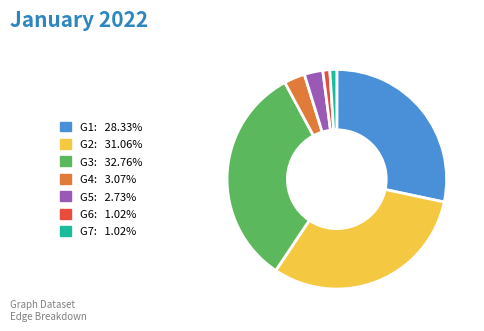

Is it true that G6 is 8% of the pie?

False